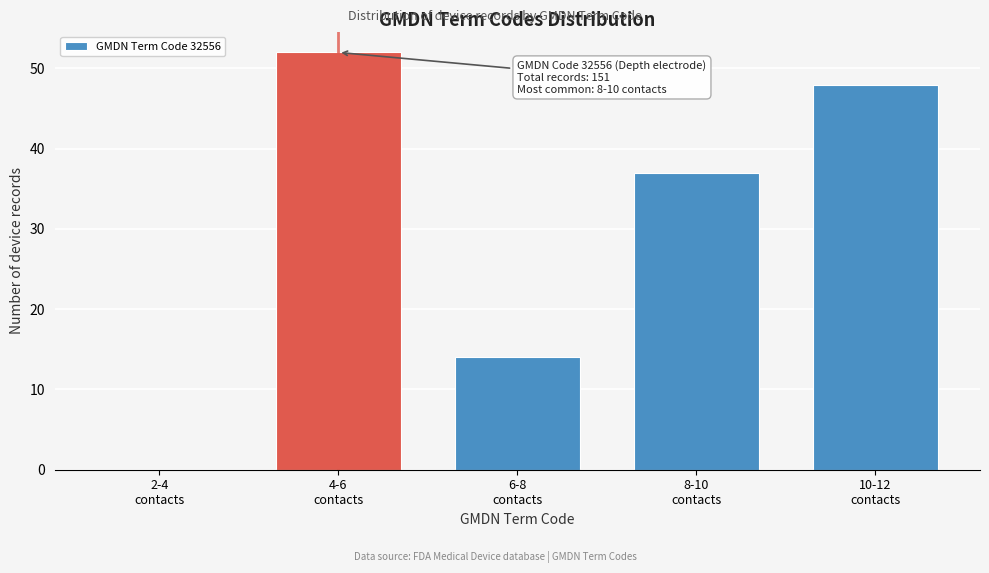

What is the maximum value shown in the chart?

52